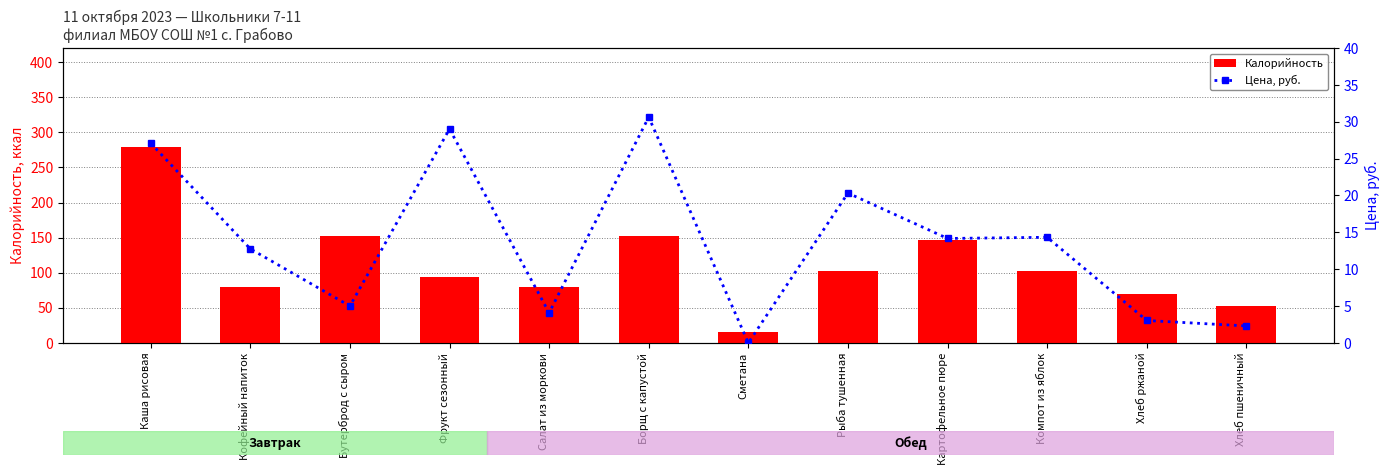

Is it true that Цена, руб. equals 14.3 at Компот из яблок?

True